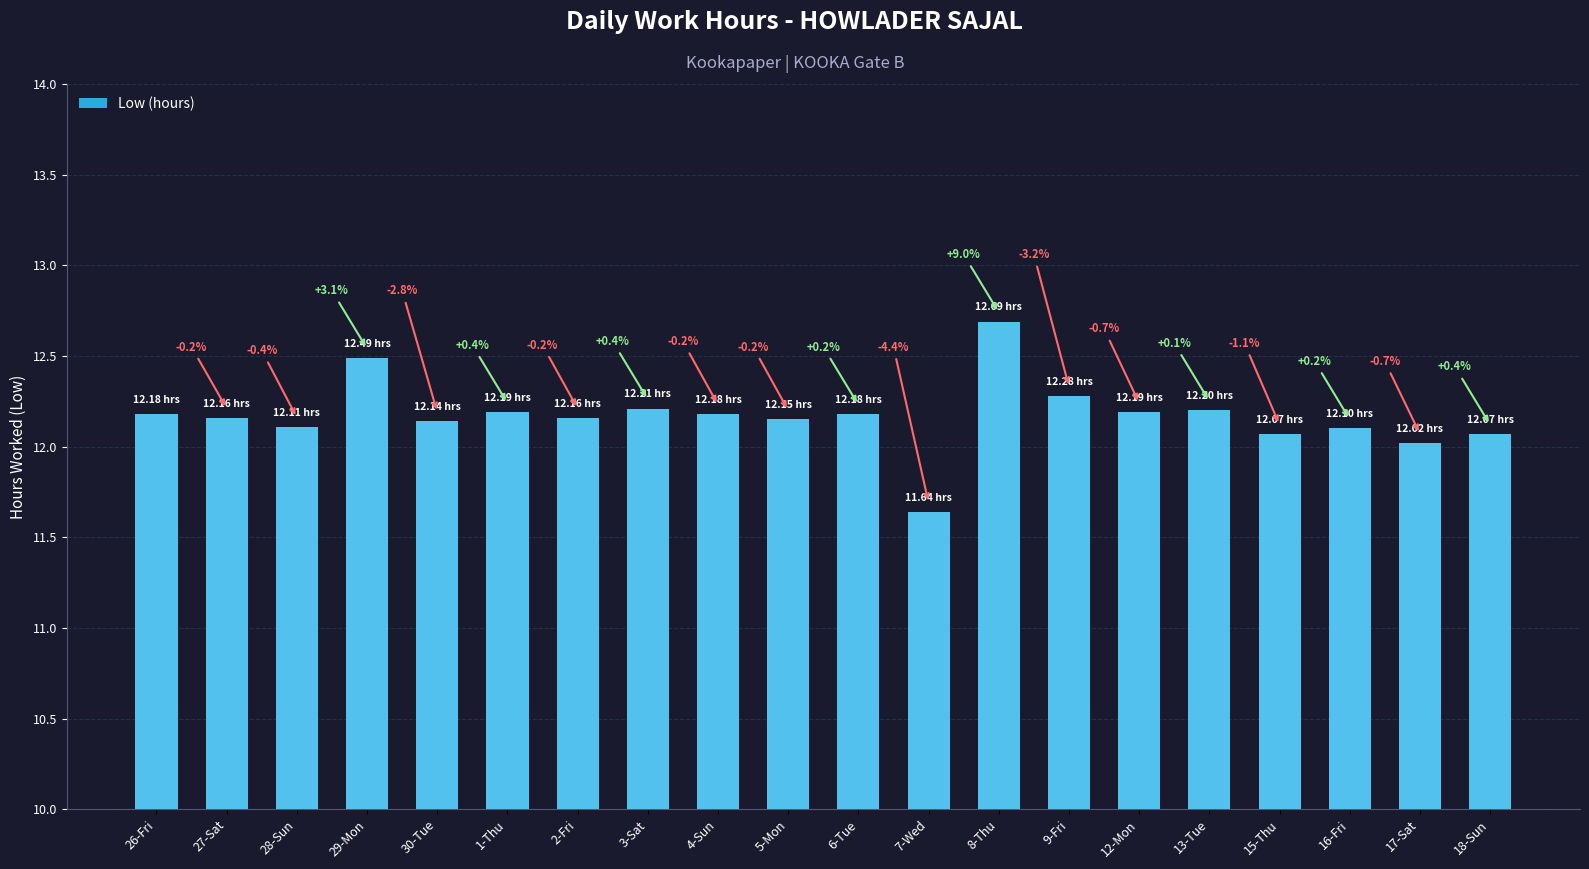

Rank the categories by value from highest to lowest.

8-Thu, 29-Mon, 9-Fri, 3-Sat, 13-Tue, 1-Thu, 12-Mon, 26-Fri, 4-Sun, 6-Tue, 27-Sat, 2-Fri, 5-Mon, 30-Tue, 28-Sun, 16-Fri, 15-Thu, 18-Sun, 17-Sat, 7-Wed